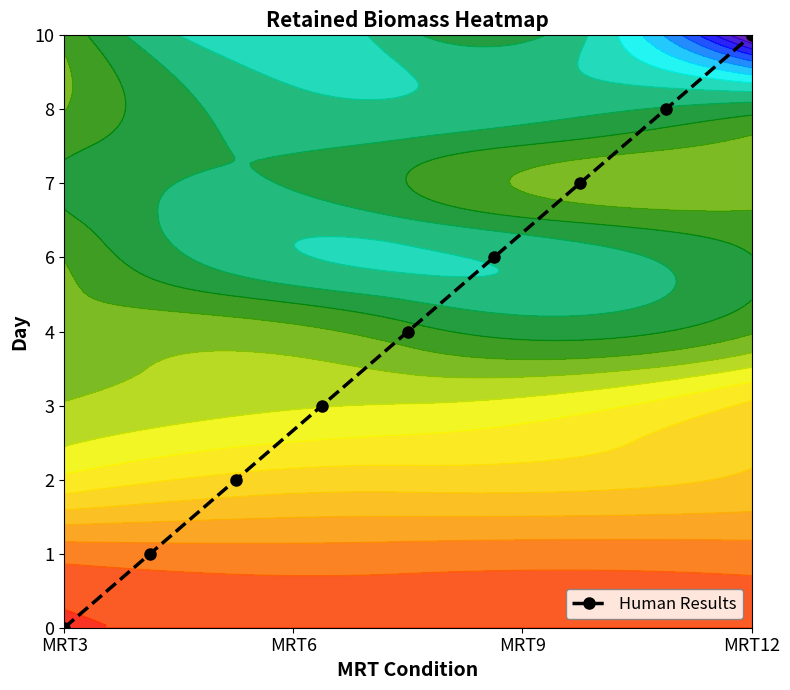

How many values are between 2 and 6?

5